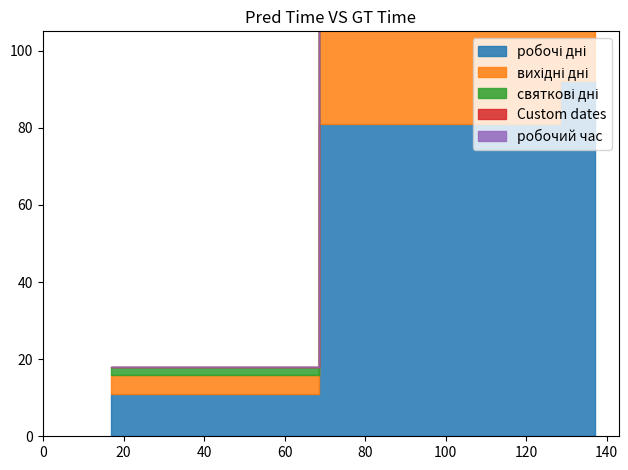

What is the spread (max minus min) of values at 17?

11